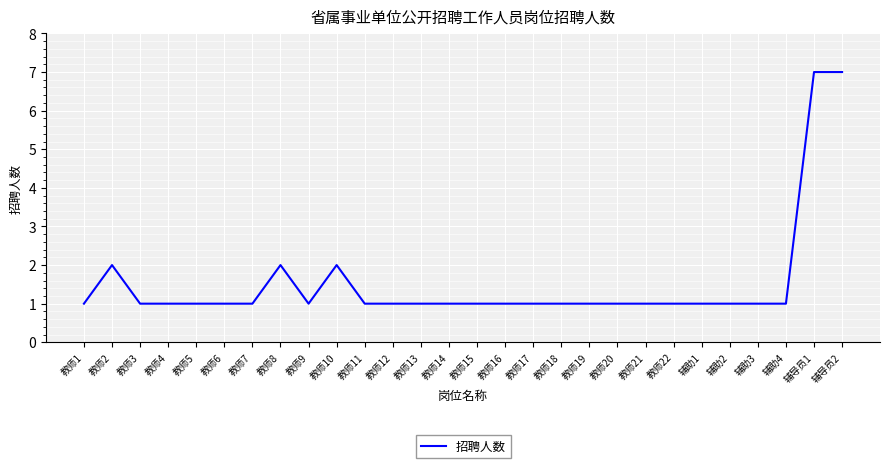

Reading right to left, transcribe all the data shown in this chart.

7	7	1	1	1	1	1	1	1	1	1	1	1	1	1	1	1	1	2	1	2	1	1	1	1	1	2	1